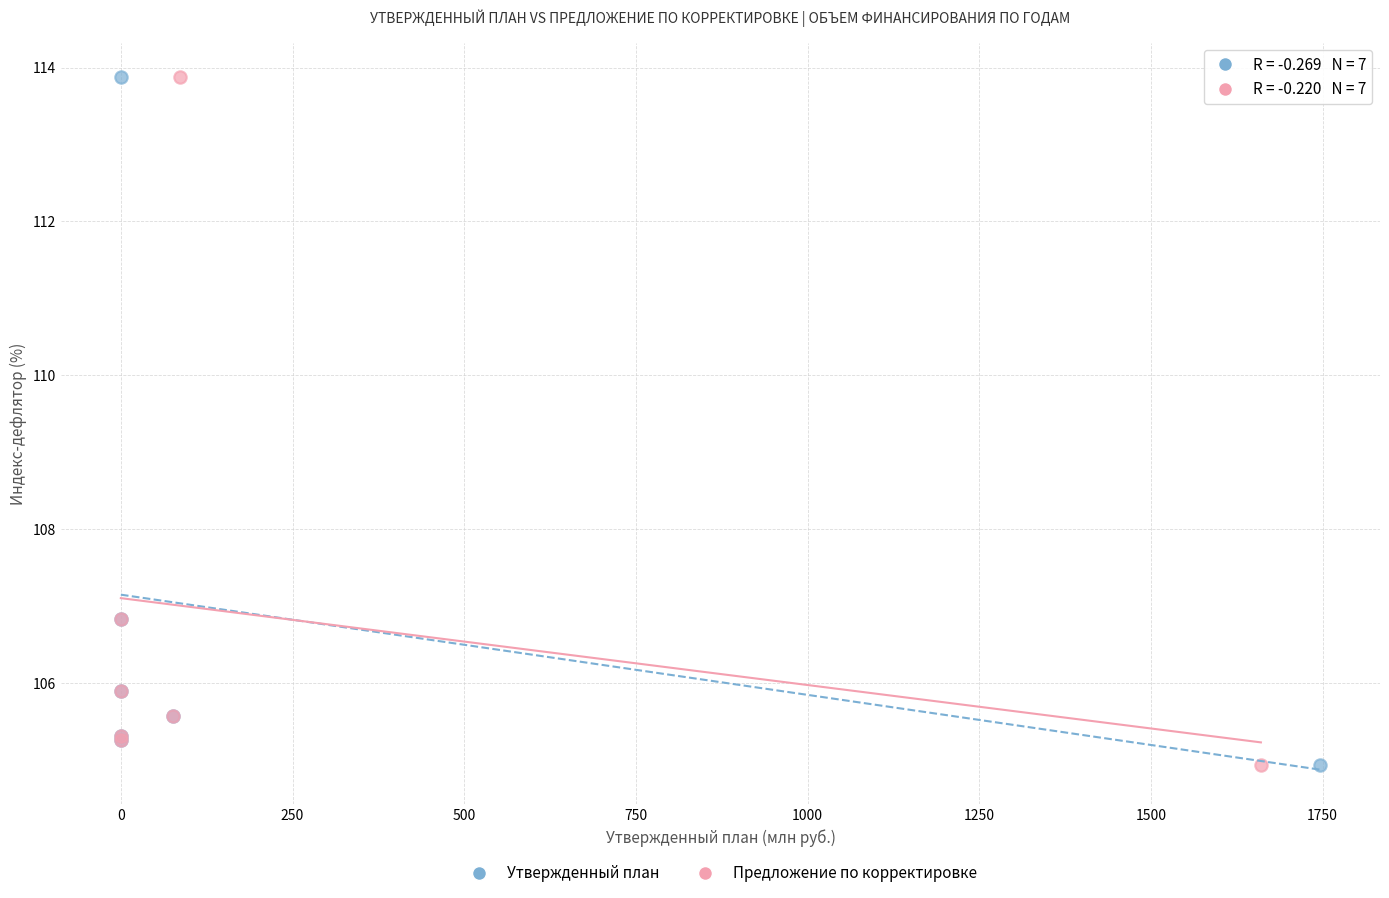

What are all the series names shown in the legend?

Утвержденный план, Предложение по корректировке